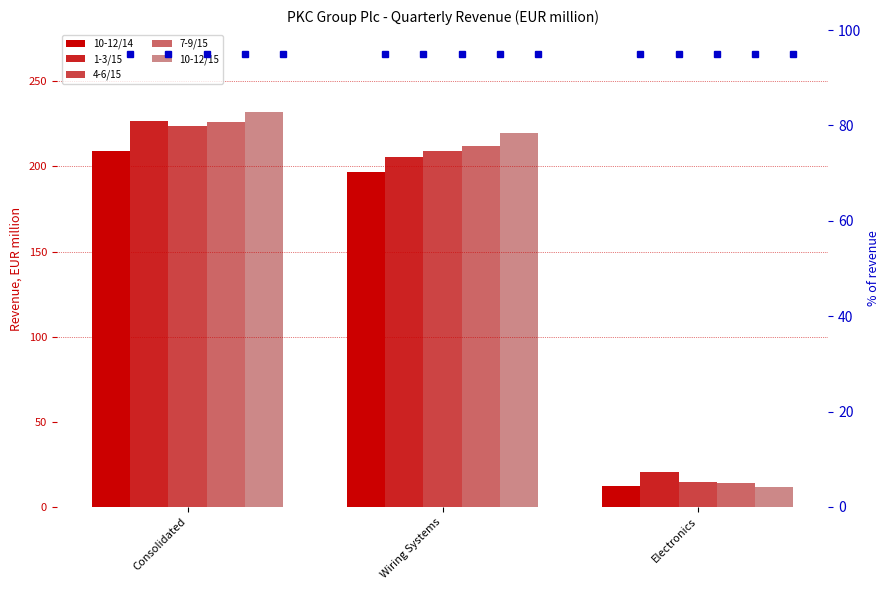

What is the value of the 7-9/15 bar at the 3rd from the left?

13.9